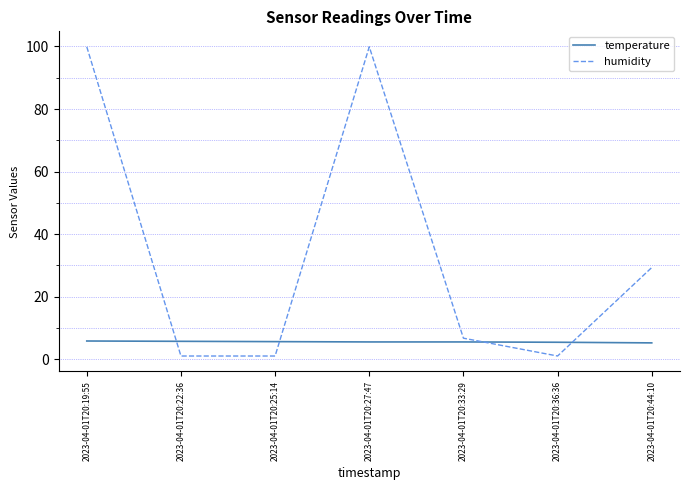

What is the spread (max minus min) of values at 2023-04-01T20:44:10?

24.1